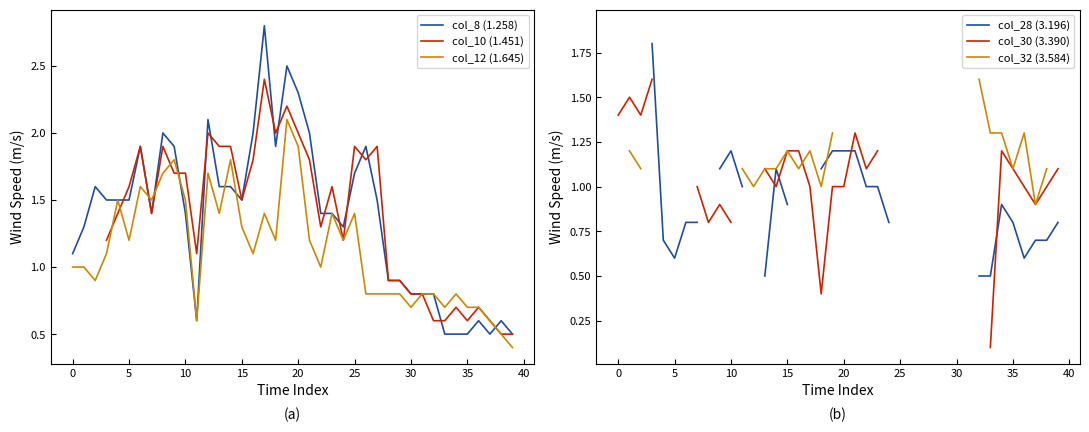

Which series has the largest total across all categories?

col_8 (1.258)